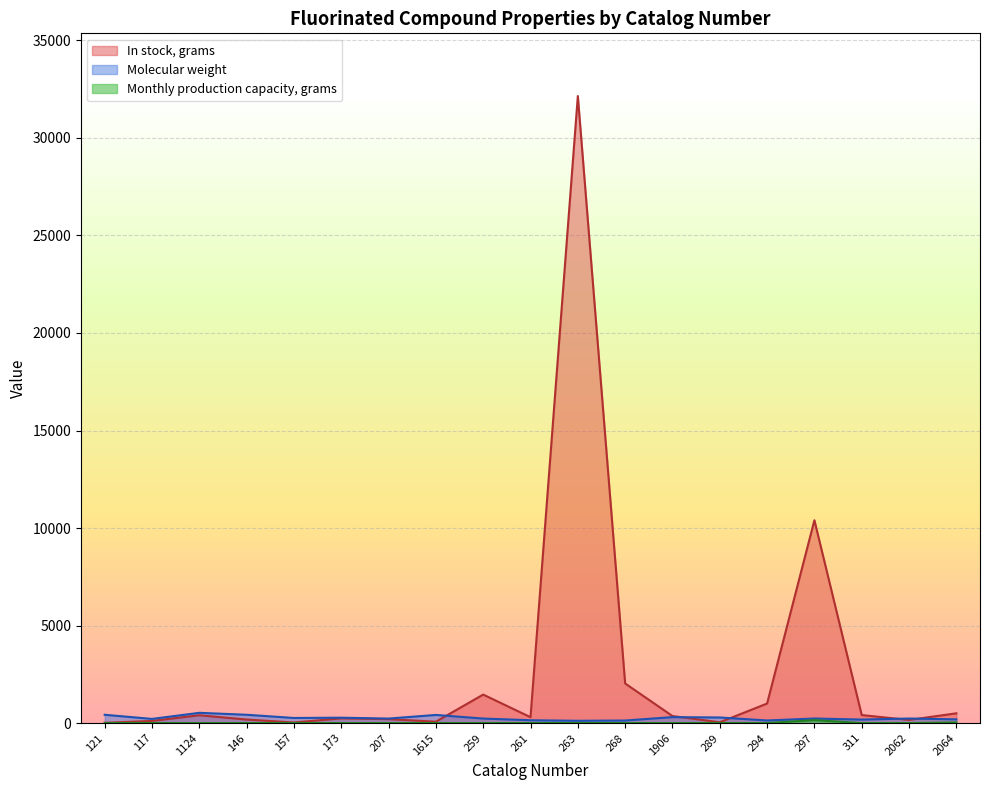

At which label is In stock, grams closest to 16081?

297